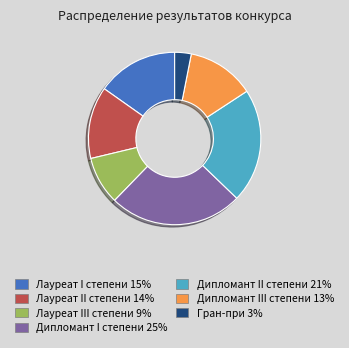

Between Дипломант I степени and Гран-при, which is larger?

Дипломант I степени